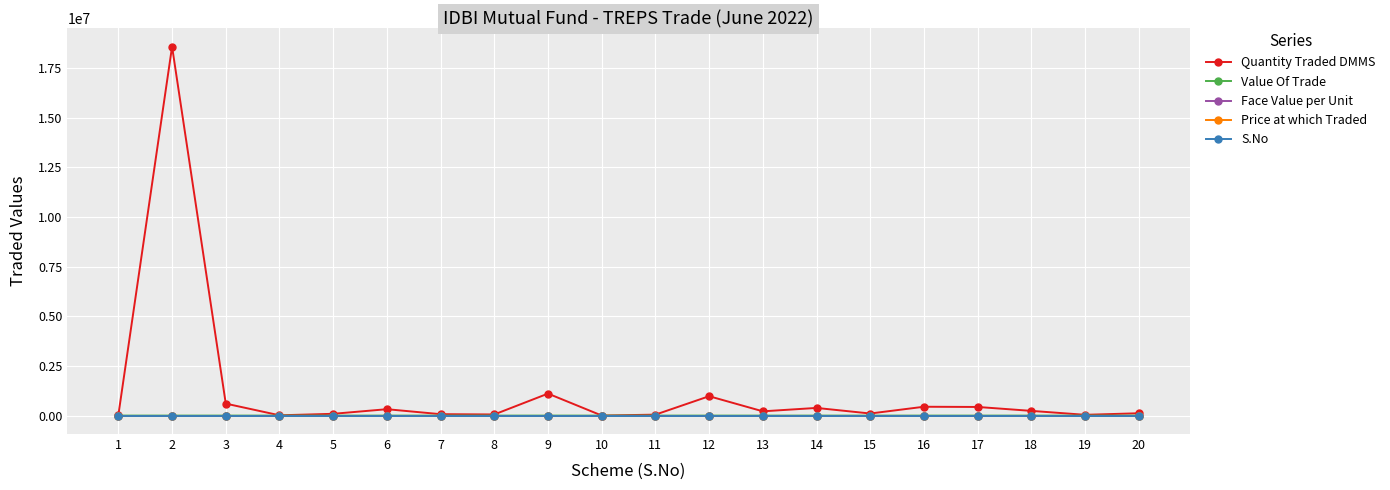

What is the sum of the Price at which Traded values at 18 and 4?

200.0